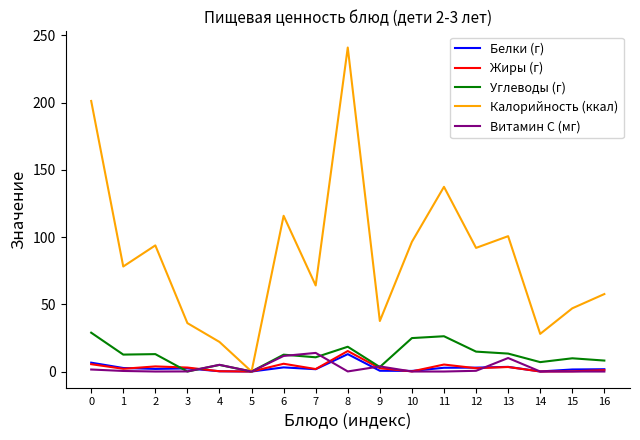

Which category has the highest value across all series?

8